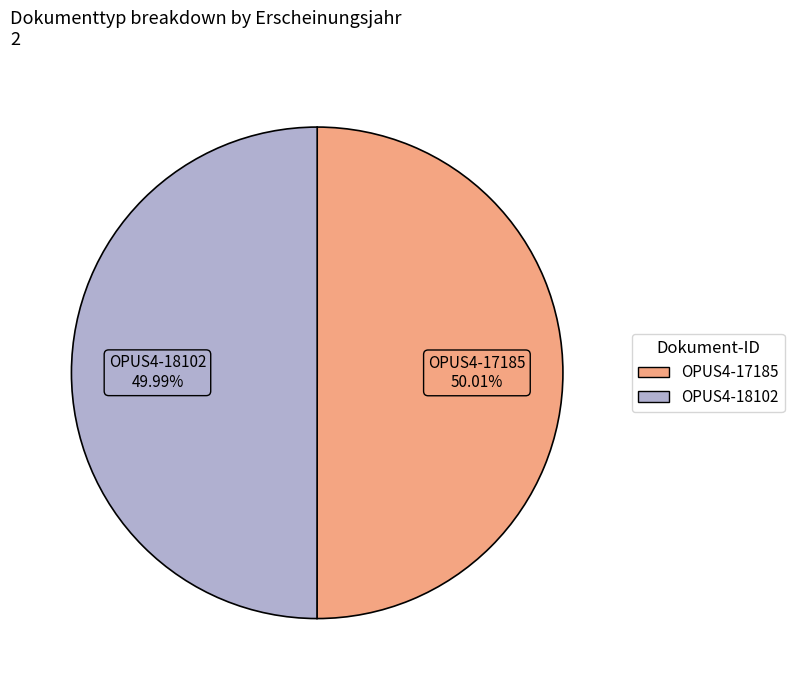

True or false: OPUS4-18102 accounts for 63% of the total.

False